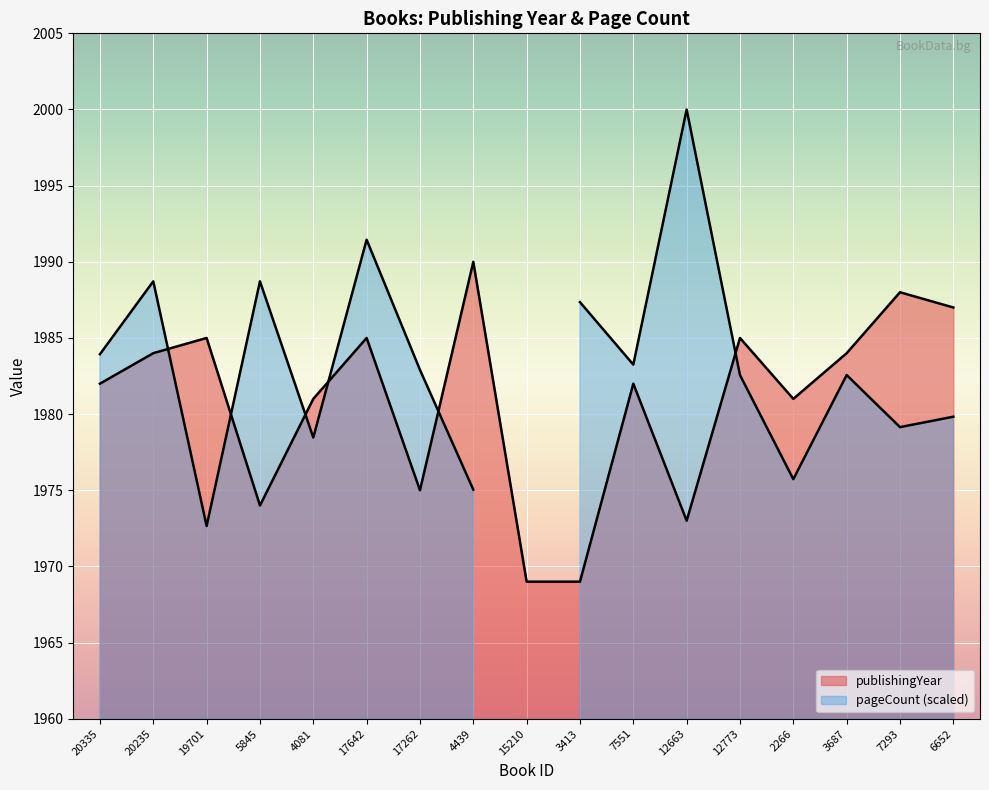

Reading right to left, extract all data points from this chart.

6652=1987	7293=1988	3687=1984	2266=1981	12773=1985	12663=1973	7551=1982	3413=1969	15210=1969	4439=1990	17262=1975	17642=1985	4081=1981	5845=1974	19701=1985	20235=1984	20335=1982